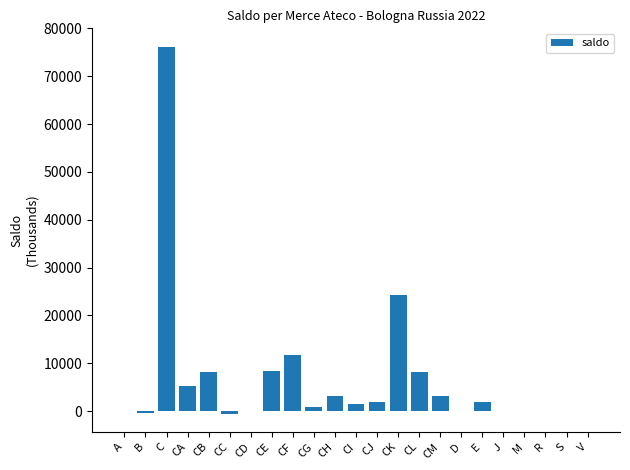

The chart shows a value of -42071.1 at D. True or false?

False